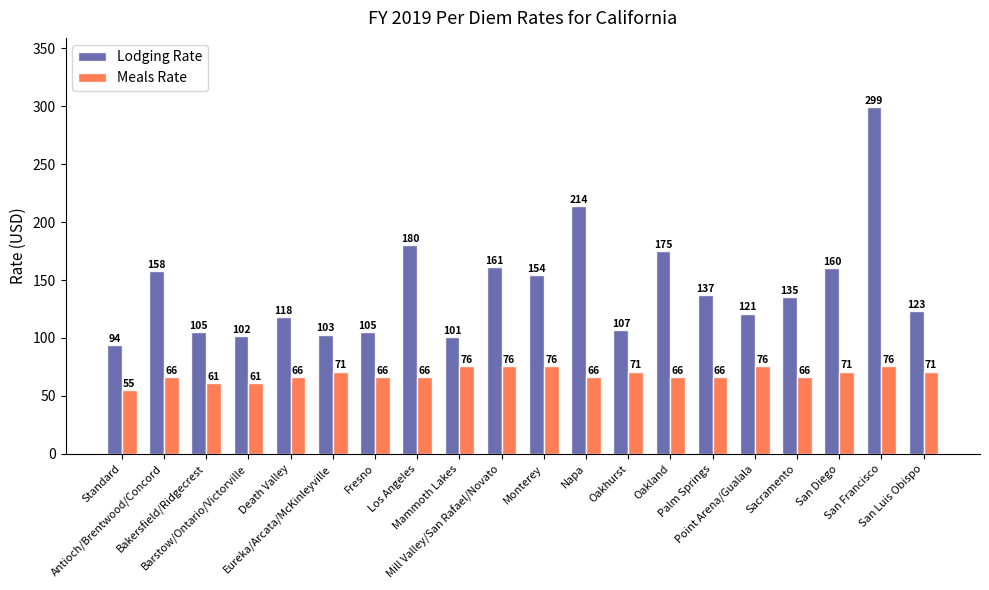

What is the lowest value of the Meals Rate series?

55